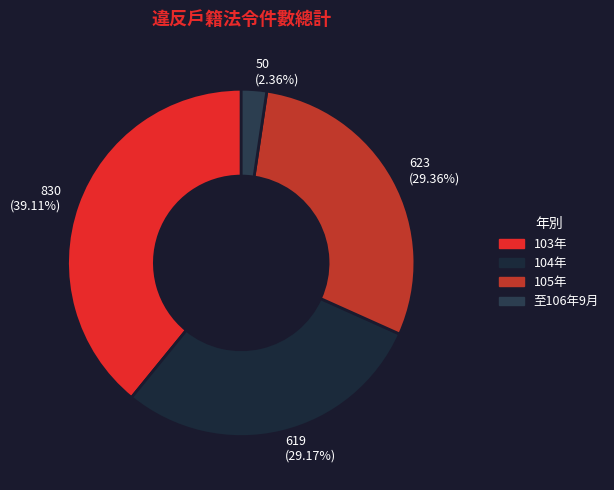

What is the ratio of the value at 830 (39.11%) to the value at 623 (29.36%)?

1.3